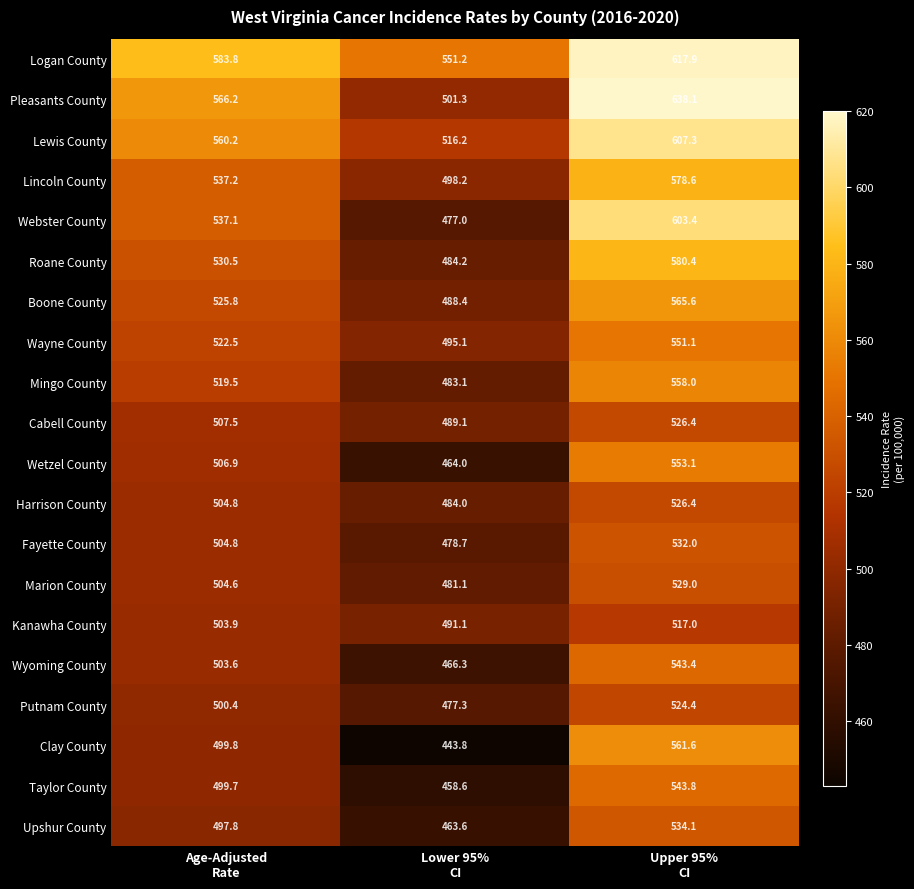

What is the minimum value for Lewis County?

516.2